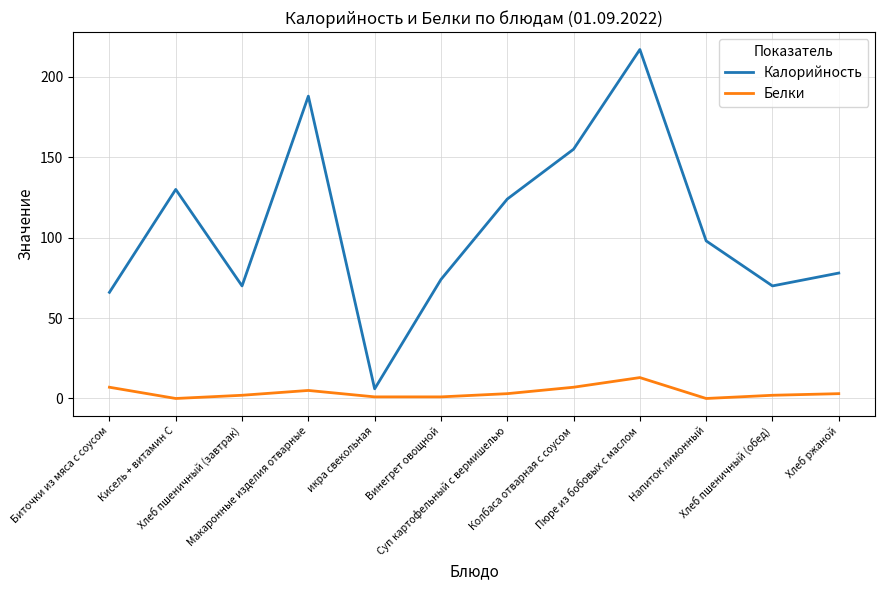

What is the difference between the Калорийность values at Хлеб пшеничный (завтрак) and Суп картофельный с вермишелью?

54